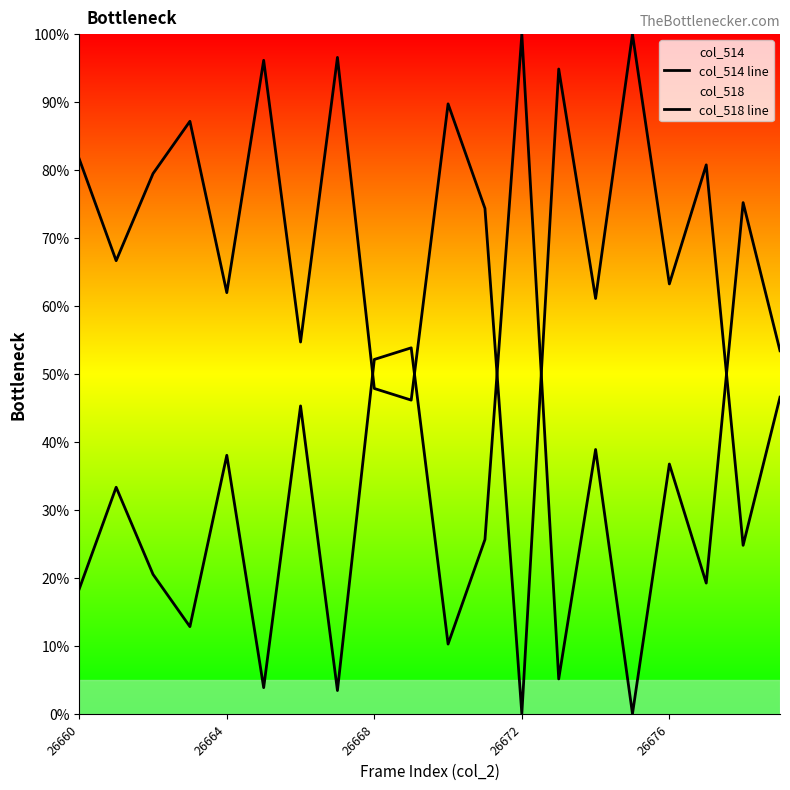

What is the sum of all col_514 line values?

1353.8